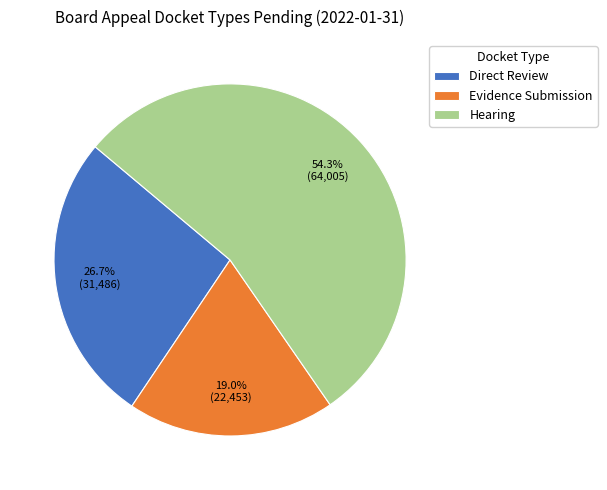

Between Hearing and Direct Review, which is larger?

Hearing